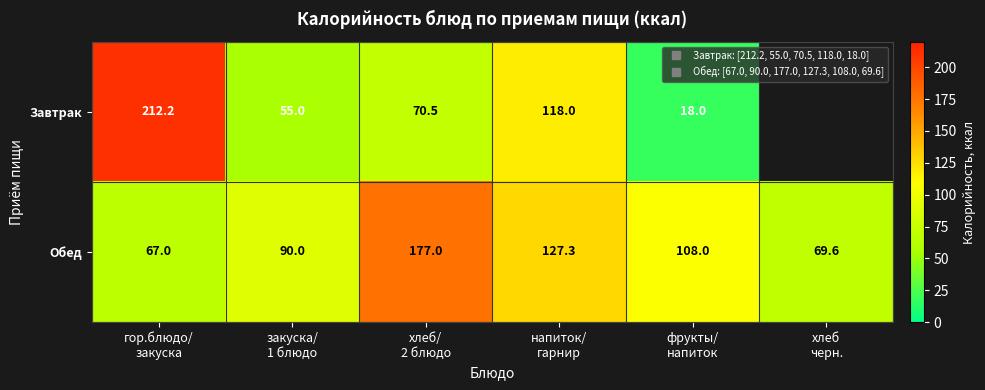

What is the approximate value of Завтрак at фрукты/ напиток?

18.0